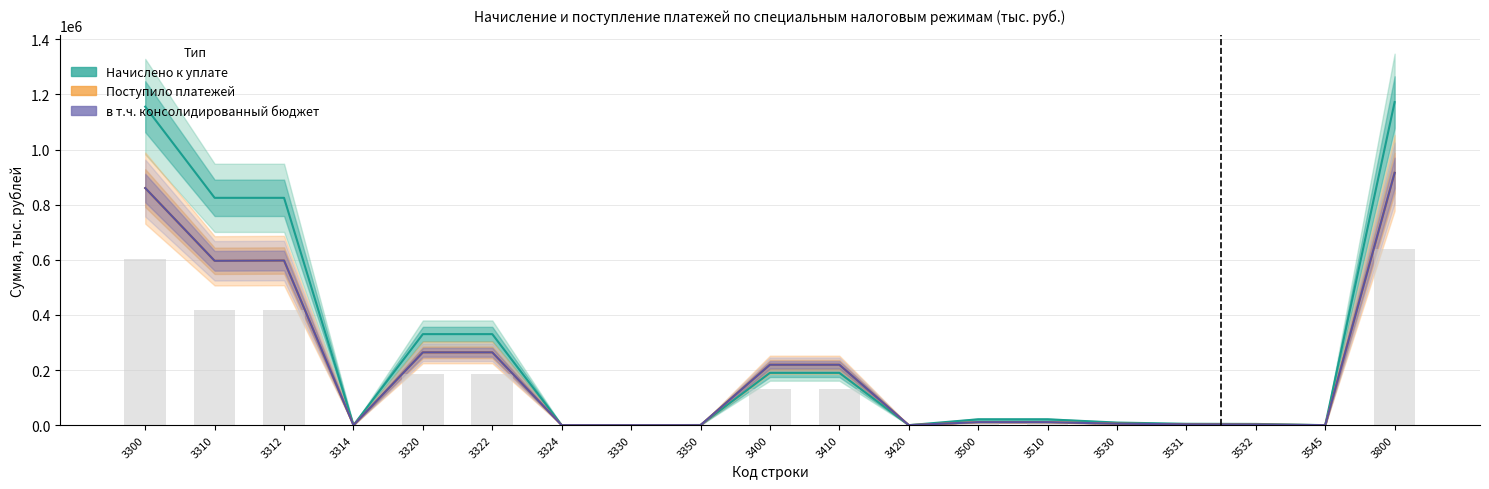

What value does the Начислено к уплате series have at 3330?

2.0